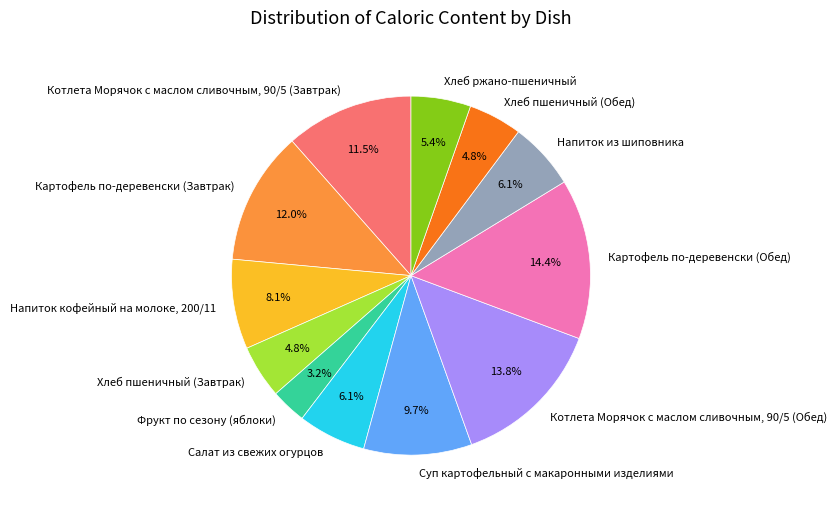

To the nearest percent, what is the average slice percentage?

8%